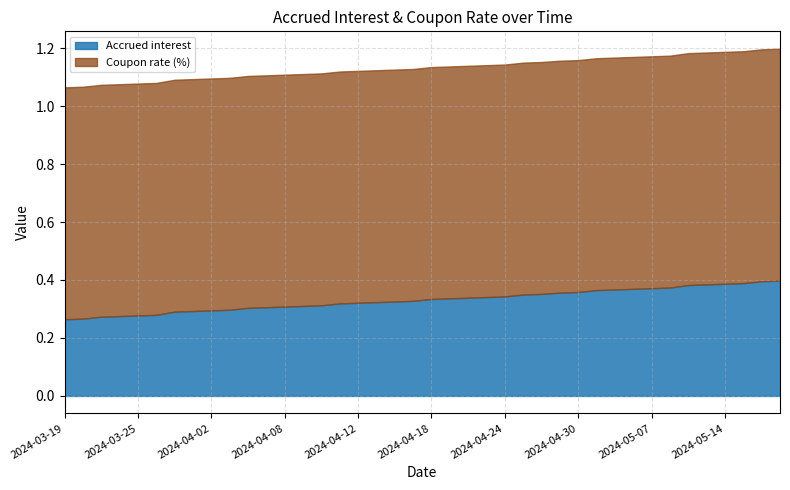

How many lines are shown in the chart?

2